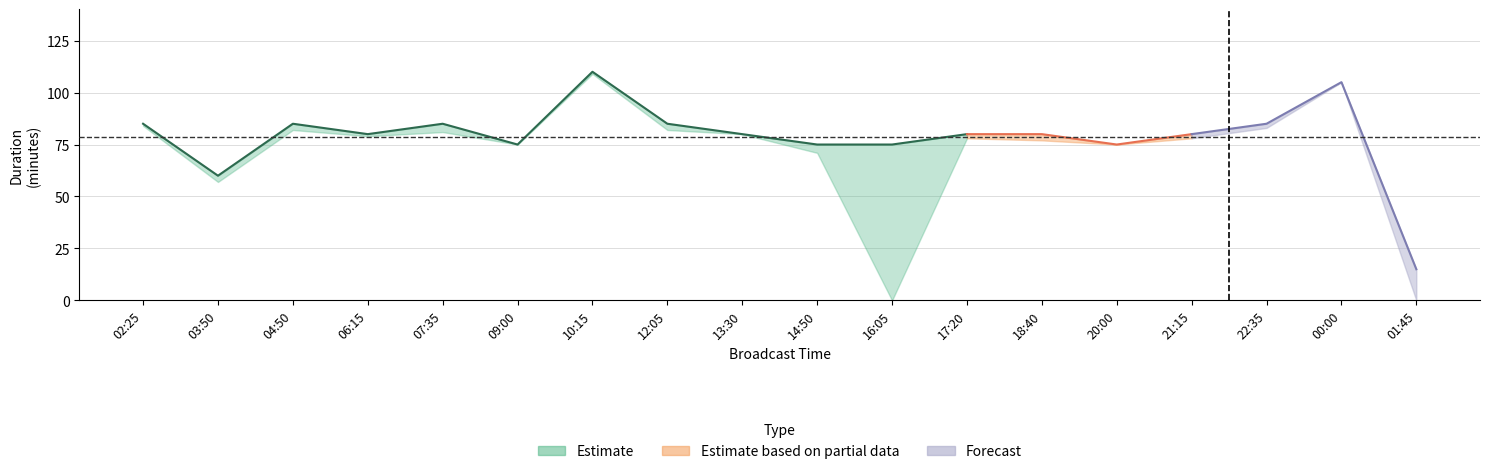

What value does the 길이 series have at 01:45?

15